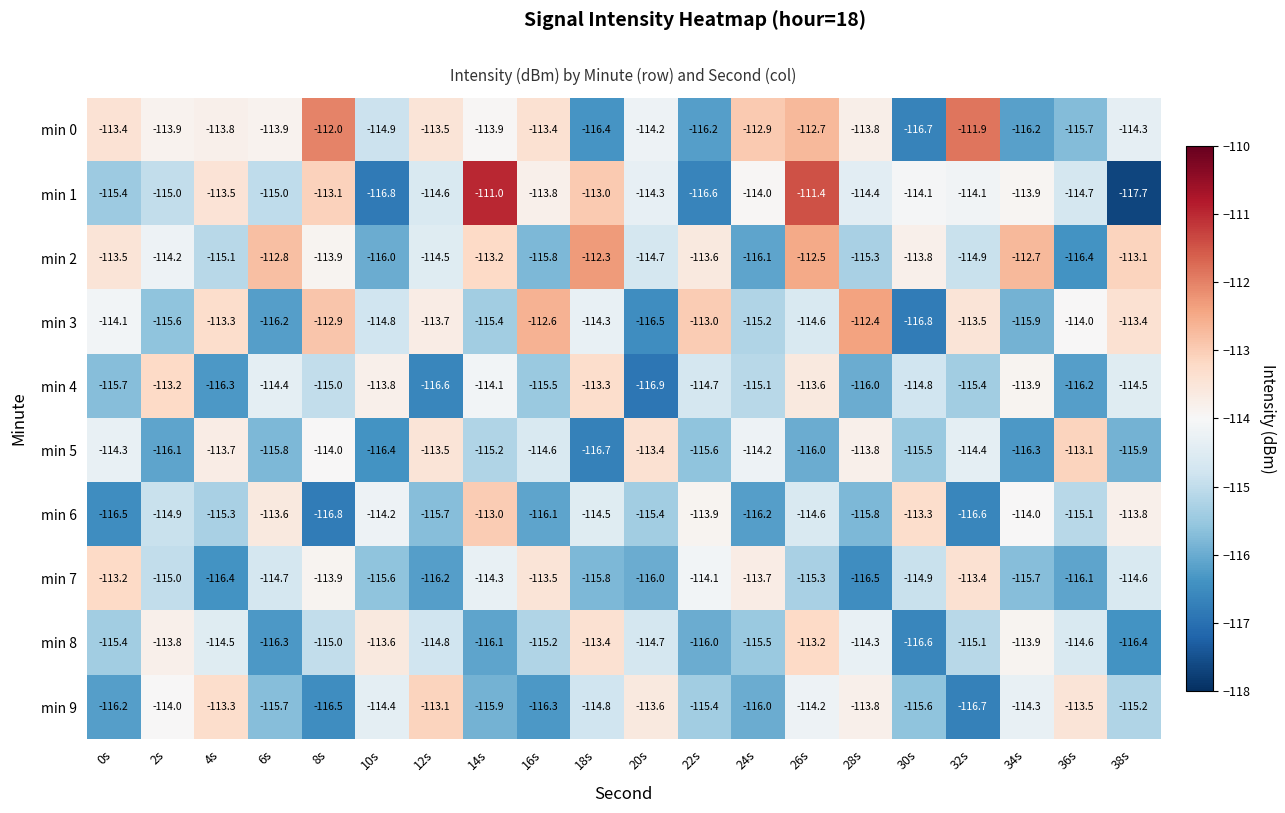

Rank the categories by min 6 value from highest to lowest.

14s, 30s, 6s, 38s, 22s, 34s, 10s, 18s, 26s, 2s, 36s, 4s, 20s, 12s, 28s, 16s, 24s, 0s, 32s, 8s